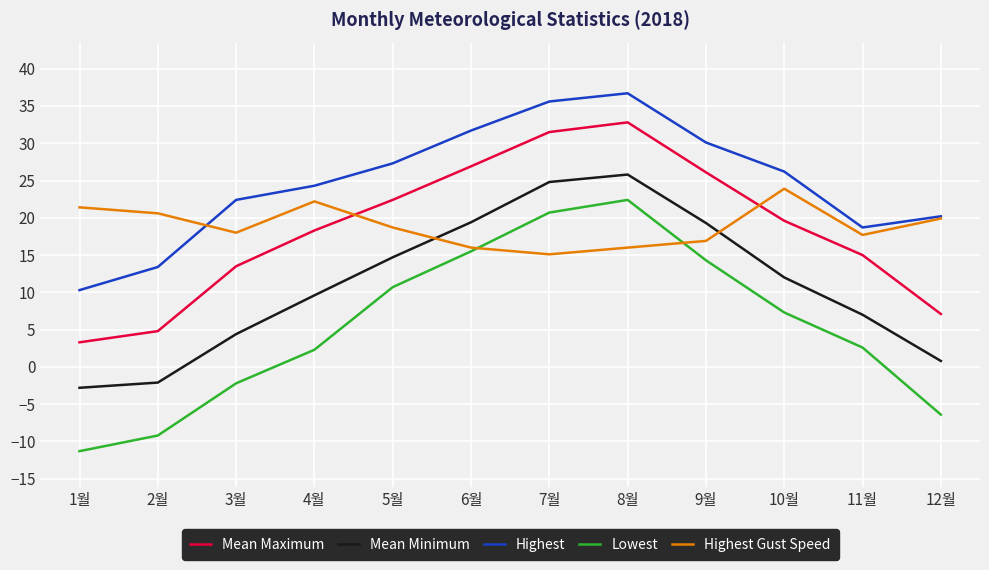

True or false: Highest and Mean Maximum cross at least once.

False